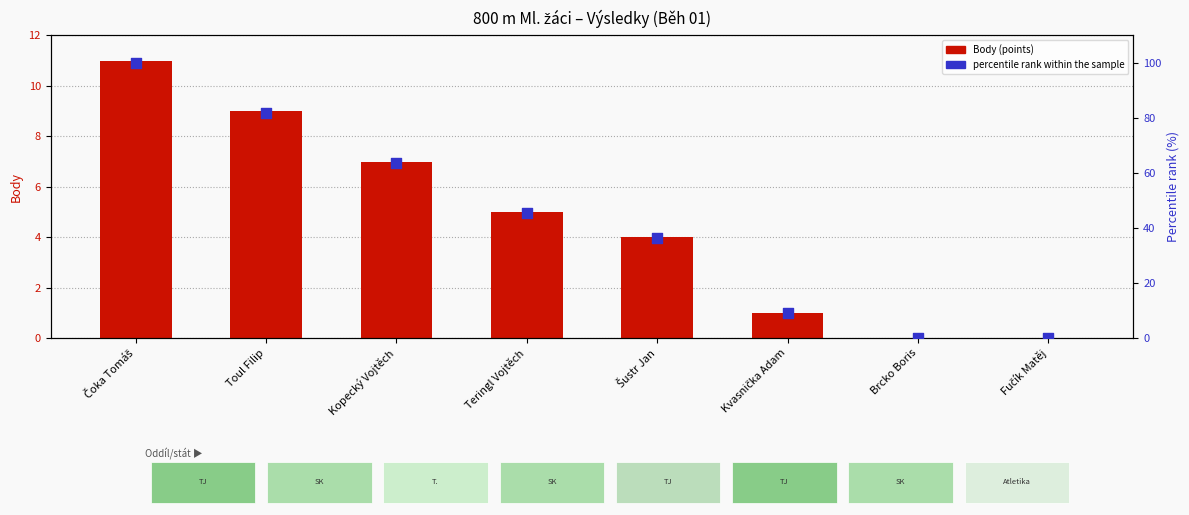

Which series contains the lowest Y value?

Body (points)